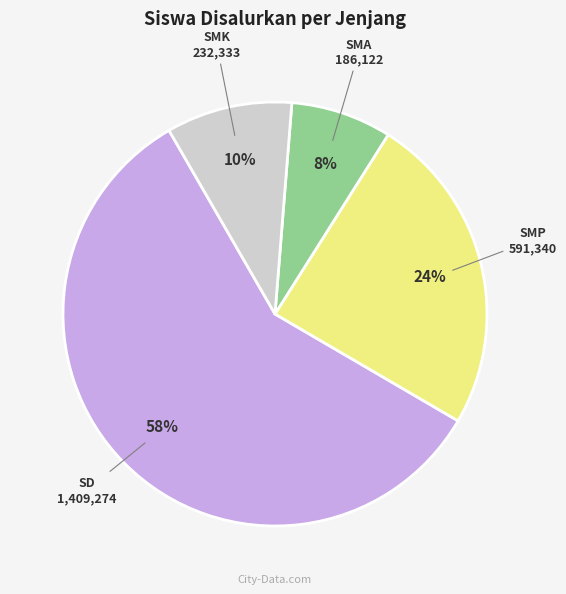

To the nearest percent, what portion does SMA represent?

8%